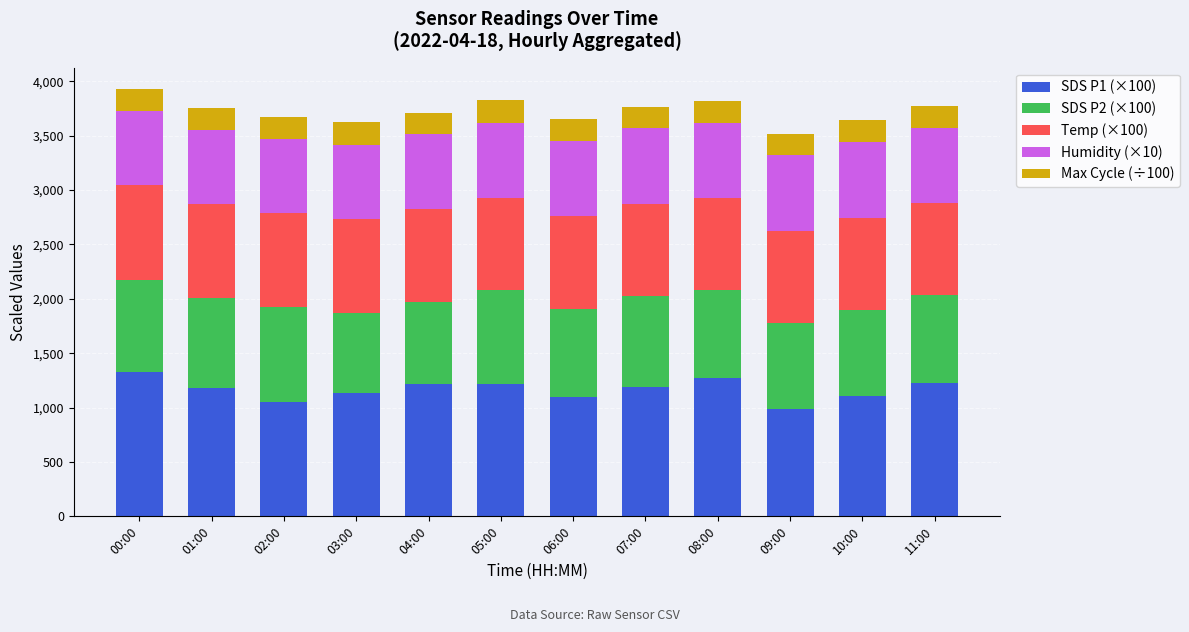

The SDS P1 (×100) series shows 1193.0 at 07:00. True or false?

True